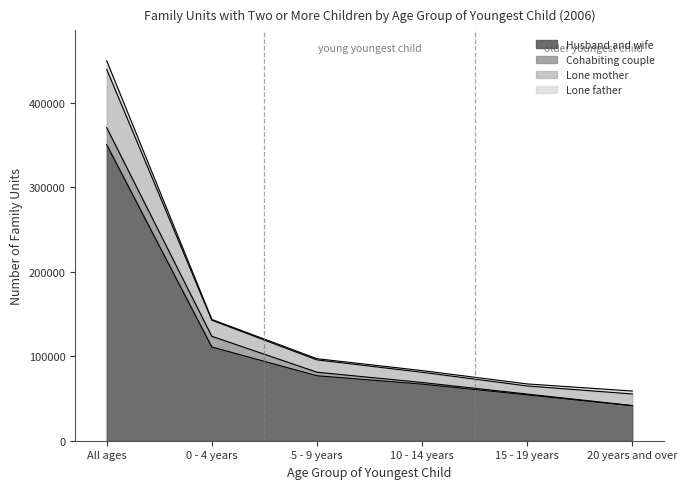

How many data points in Husband and wife are above 76852?

2